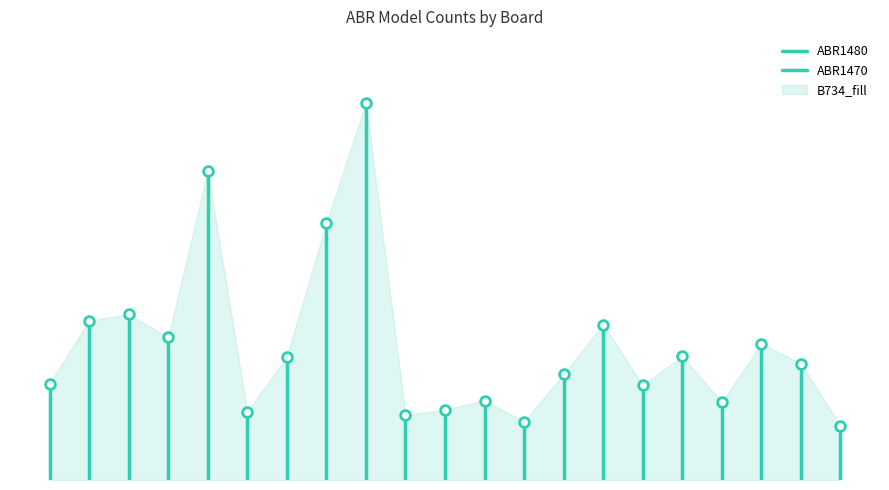

True or false: ABR1480 has a value of 0.6 at 0.0.

True